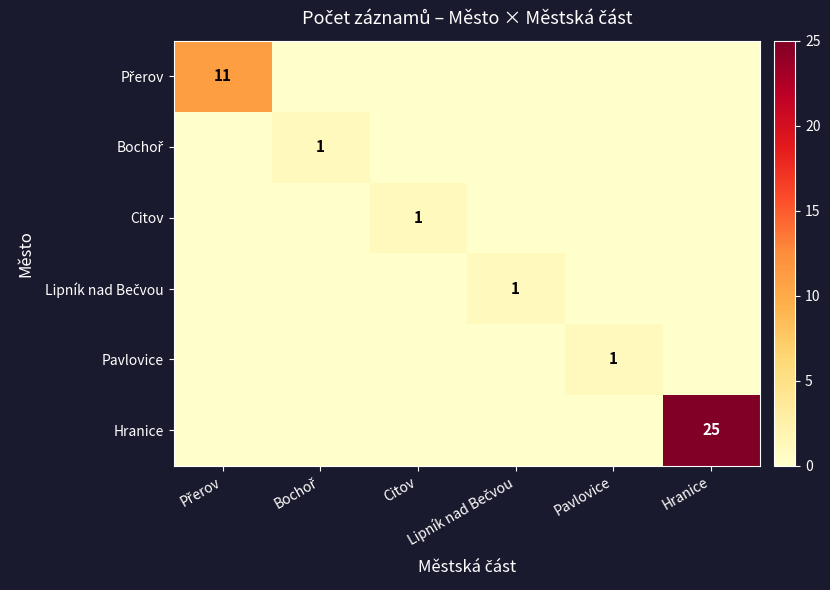

Which series has the widest spread of values?

Hranice